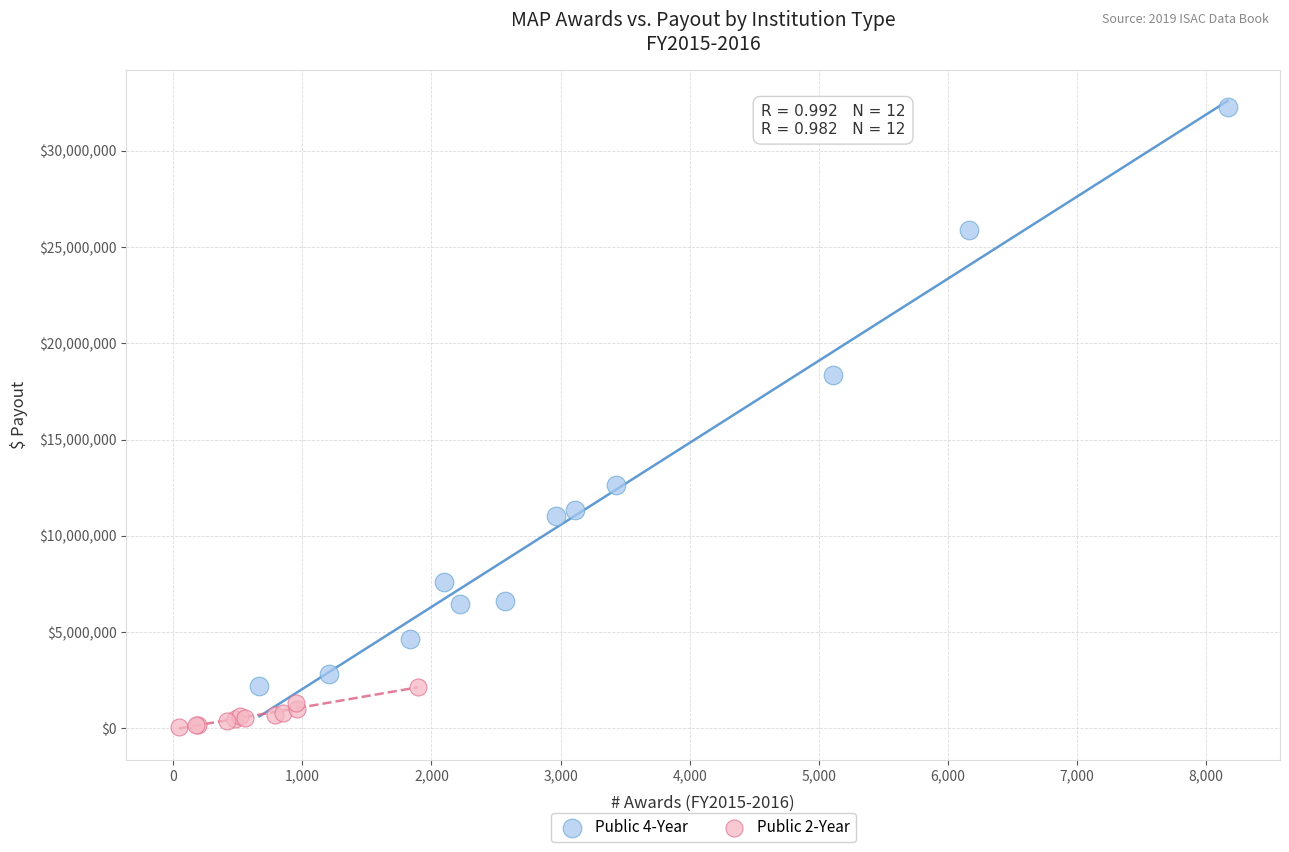

Which series reaches the maximum Y coordinate?

Public 4-Year